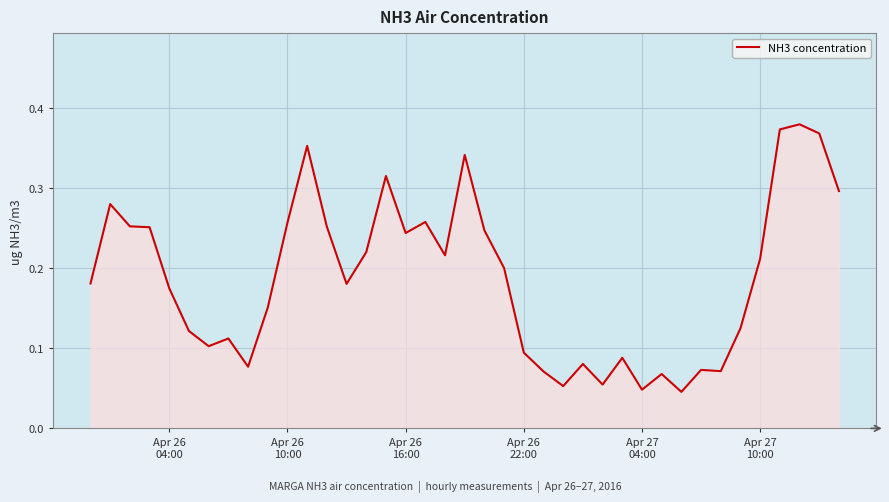

How many distinct data groups are displayed?

1